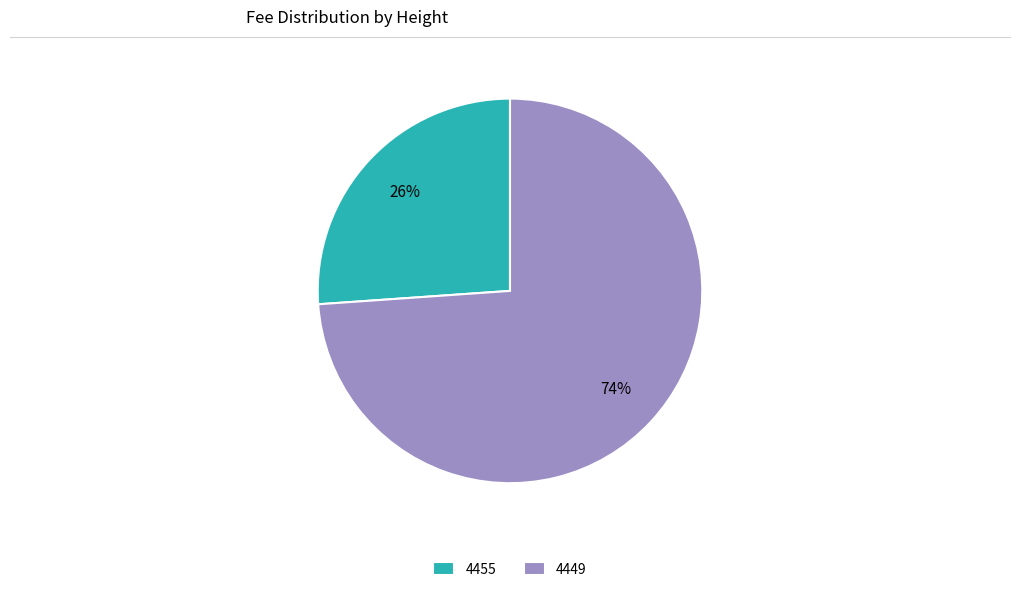

Do 4449 and 4455 together represent more than half of the pie?

Yes